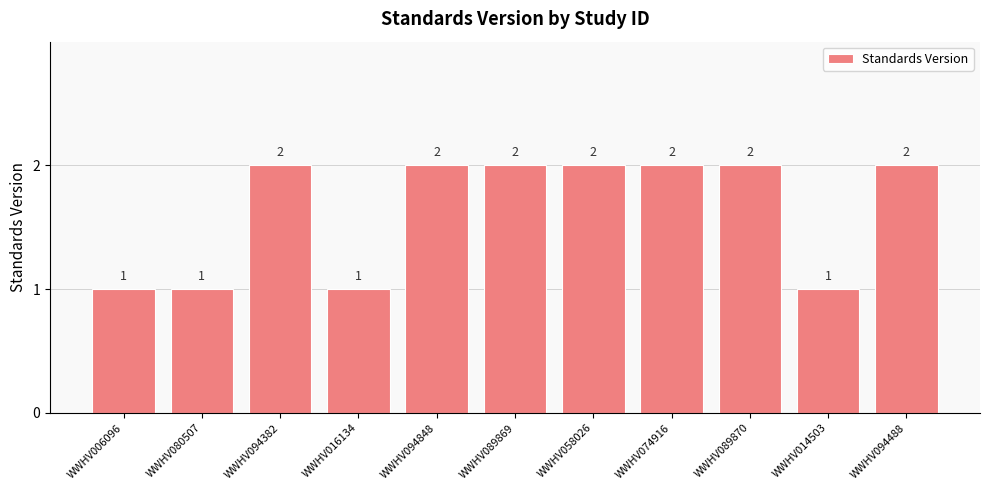

True or false: the data shows 4 at WWHV058026.

False